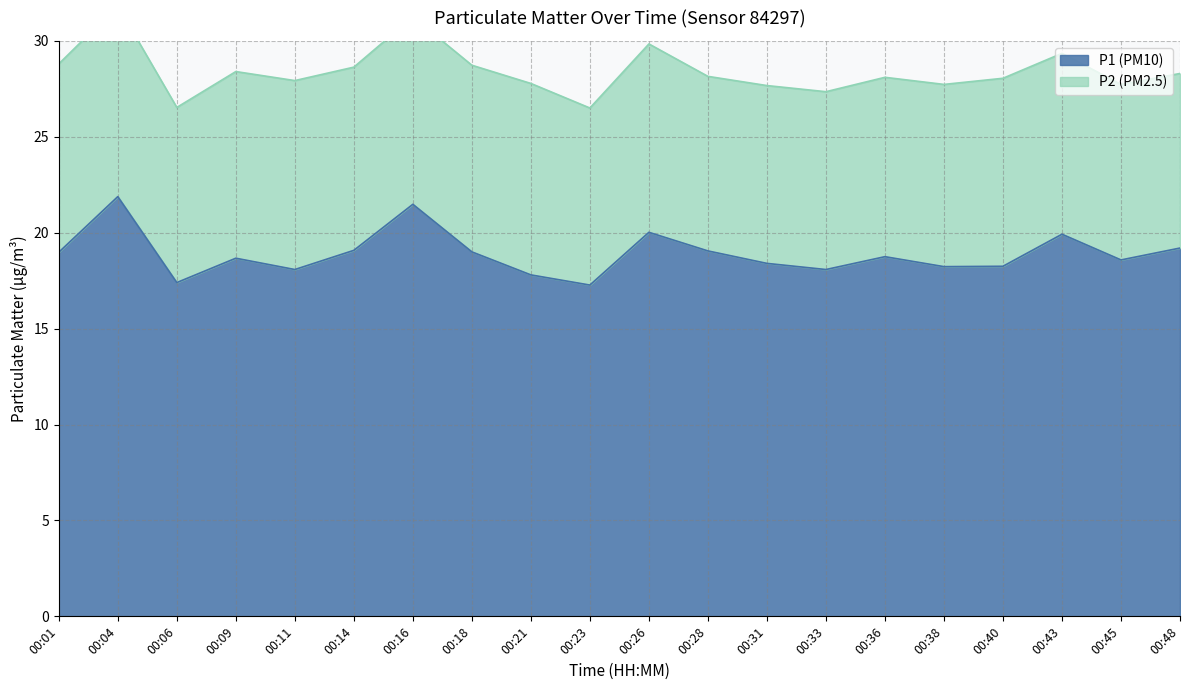

At which category does the data reach its first local peak?

00:04